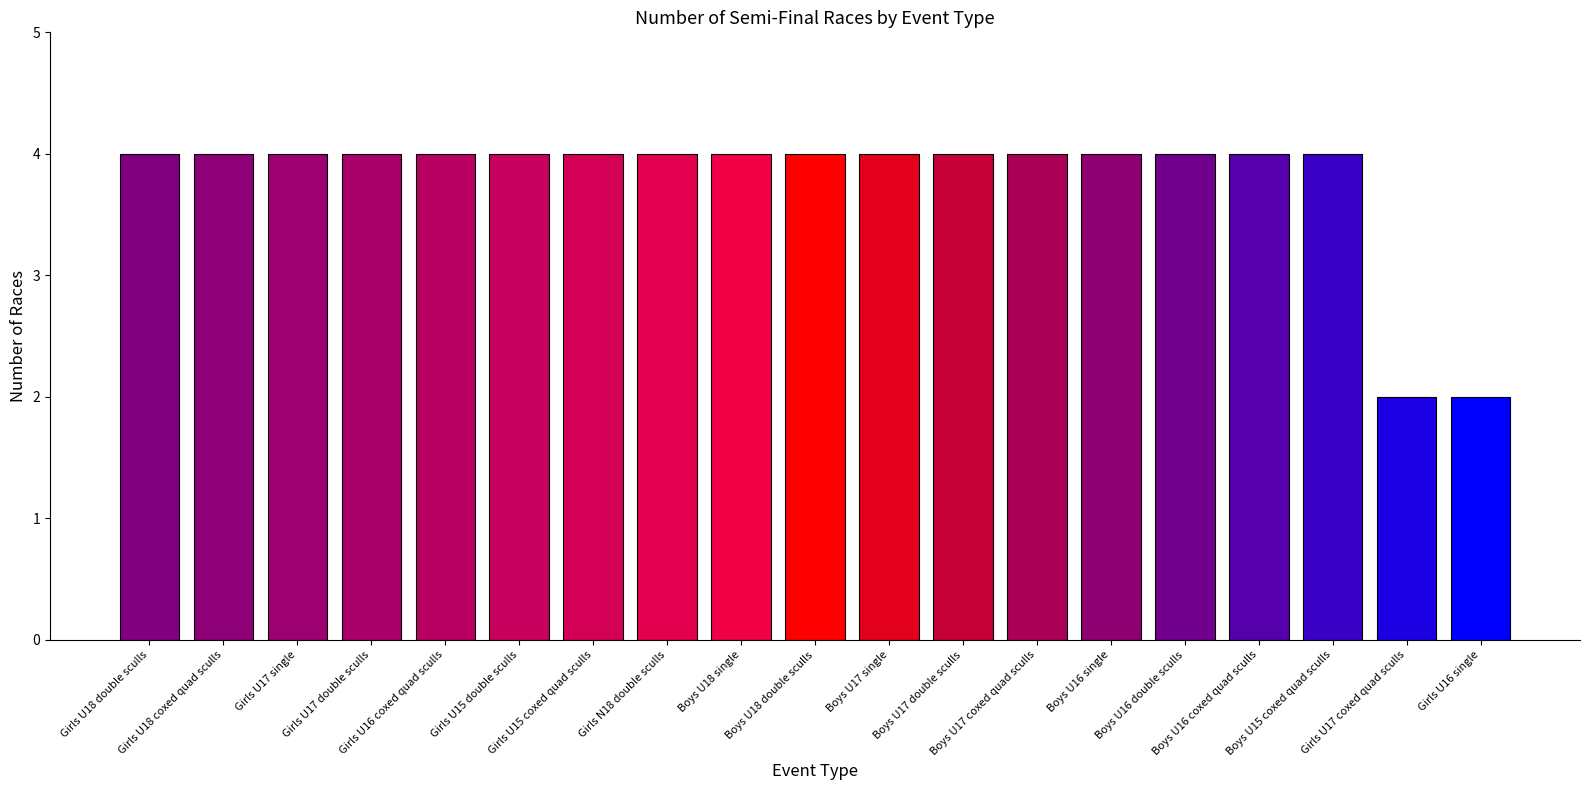

How many series are shown in this chart?

1